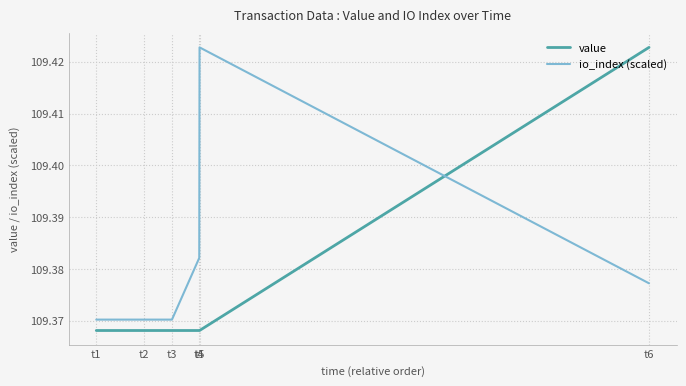

At how many categories does at least one series exceed 109?

6